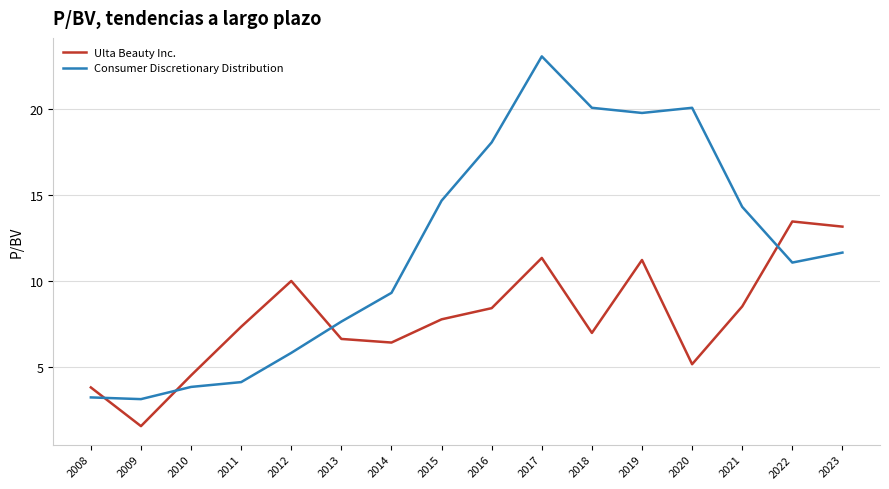

How many times do Ulta Beauty Inc. and Consumer Discretionary Distribution cross each other?

4